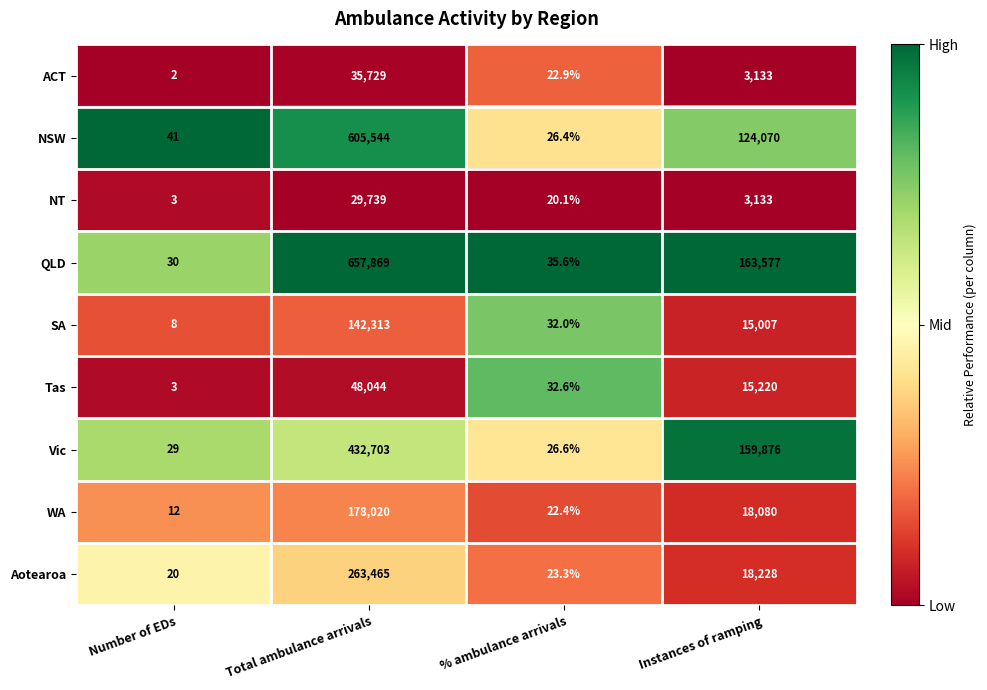

Rank the series by their maximum value, from lowest to highest.

NT, ACT, Tas, SA, WA, Aotearoa, Vic, NSW, QLD